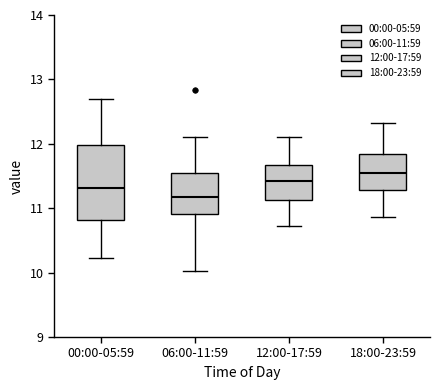

Reading left to right, read every box against the y-axis: the position of its median line, the range the box covers, and the ends of its whiskers. The values are not printed on the chart, so give them approximately, as read against the axis.

00:00-05:59: median 11.3, box 10.8 to 12.0, whiskers 10.2 to 12.7
06:00-11:59: median 11.2, box 10.9 to 11.5, whiskers 10.0 to 12.1
12:00-17:59: median 11.4, box 11.1 to 11.7, whiskers 10.7 to 12.1
18:00-23:59: median 11.6, box 11.3 to 11.8, whiskers 10.9 to 12.3